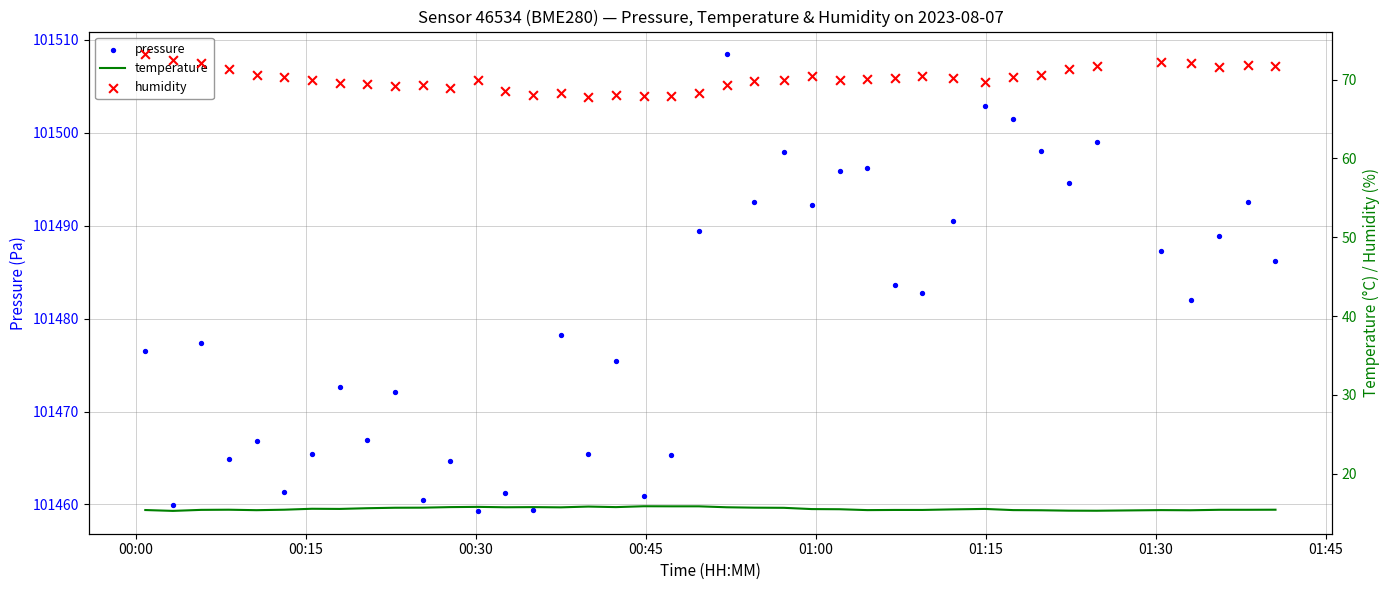

Which series has the largest total across all categories?

pressure